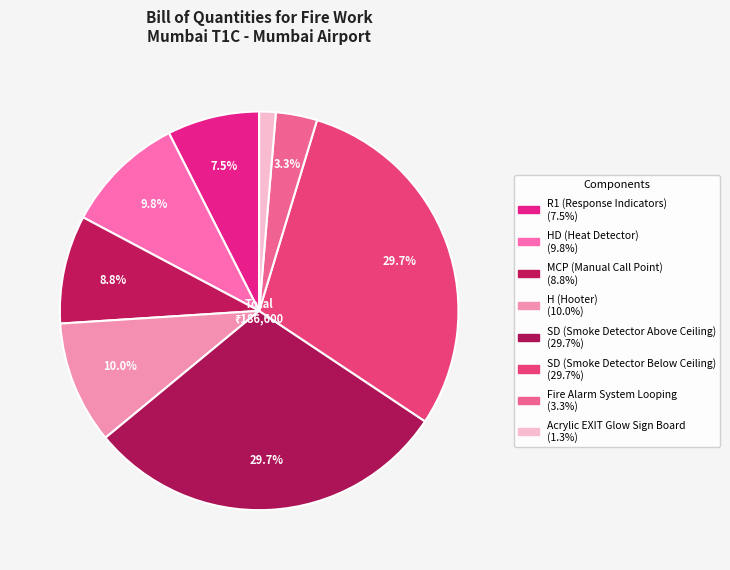

To the nearest percent, what is the difference between the largest and smallest slice percentages?

28%